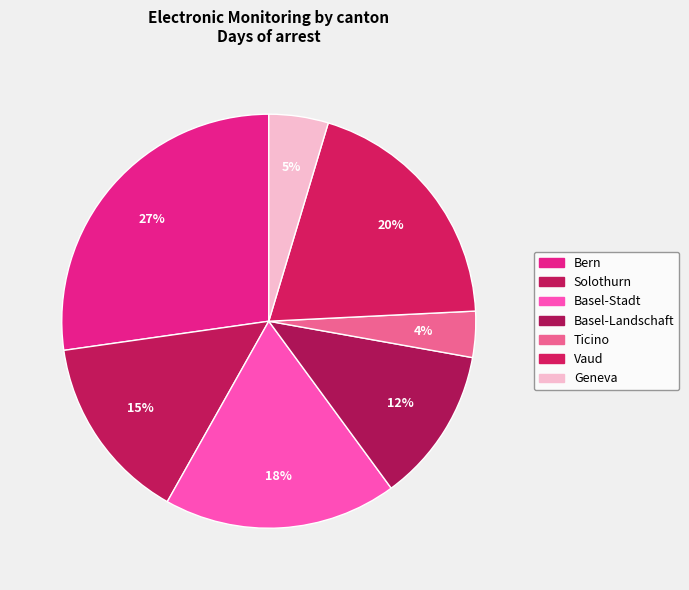

Do Geneva and Bern together represent more than half of the pie?

No